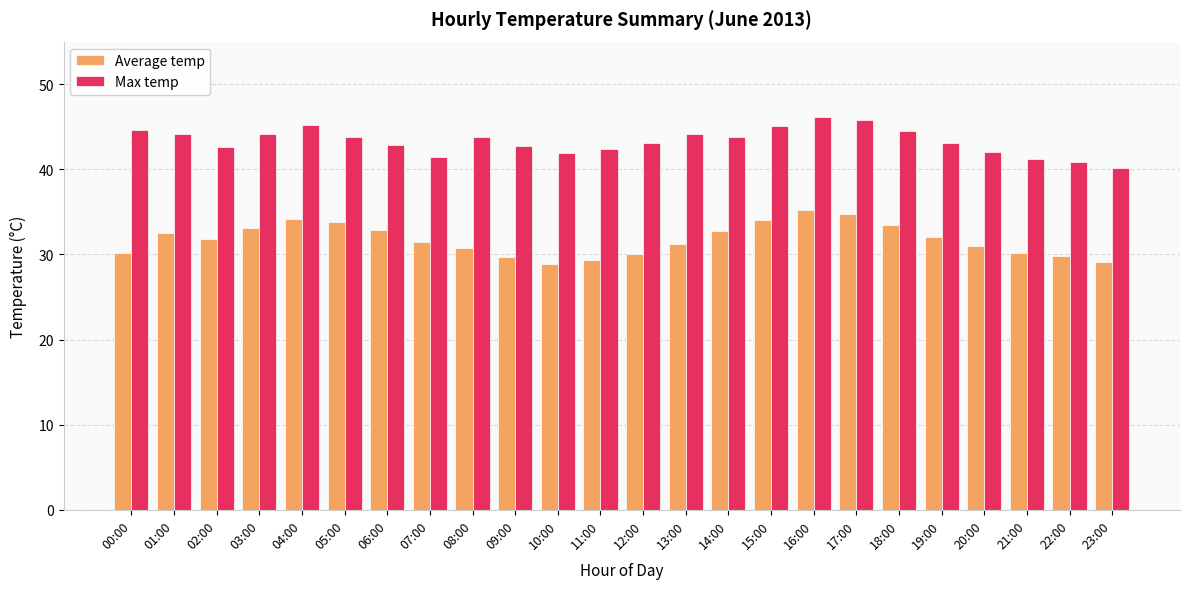

Which series changed the most between 00:00 and 16:00?

Average temp